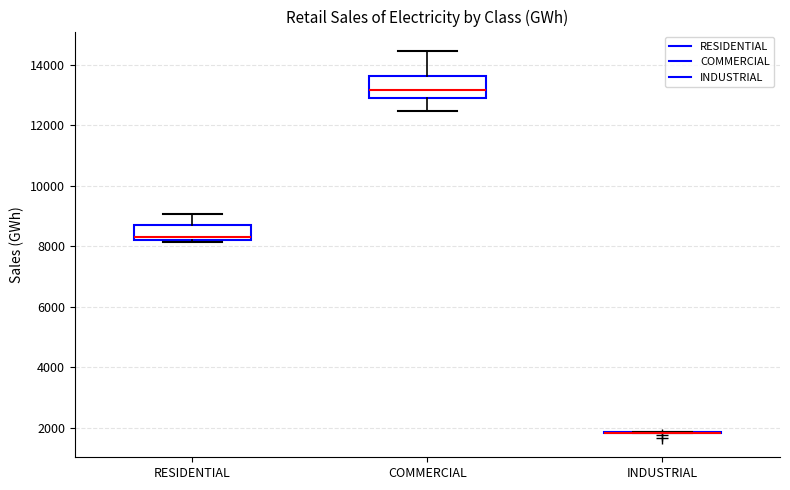

Reading left to right, read every box against the y-axis: the position of its median line, the range the box covers, and the ends of its whiskers. The values are not printed on the chart, so give them approximately, as read against the axis.

RESIDENTIAL: median 8400, box 8200 to 8800, whiskers 8200 to 9000
COMMERCIAL: median 13200, box 12800 to 13600, whiskers 12400 to 14400
INDUSTRIAL: box collapsed to a line at 1800, whiskers 1800 to 1800